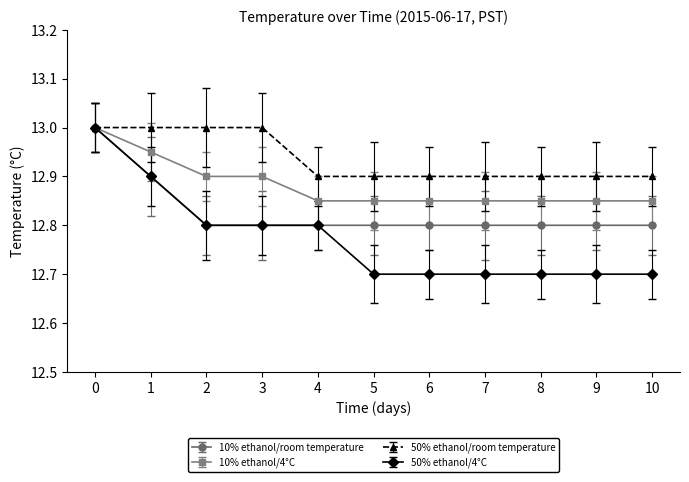

What is the value of the 10% ethanol/room temperature point at the 1st from the left?

13.0